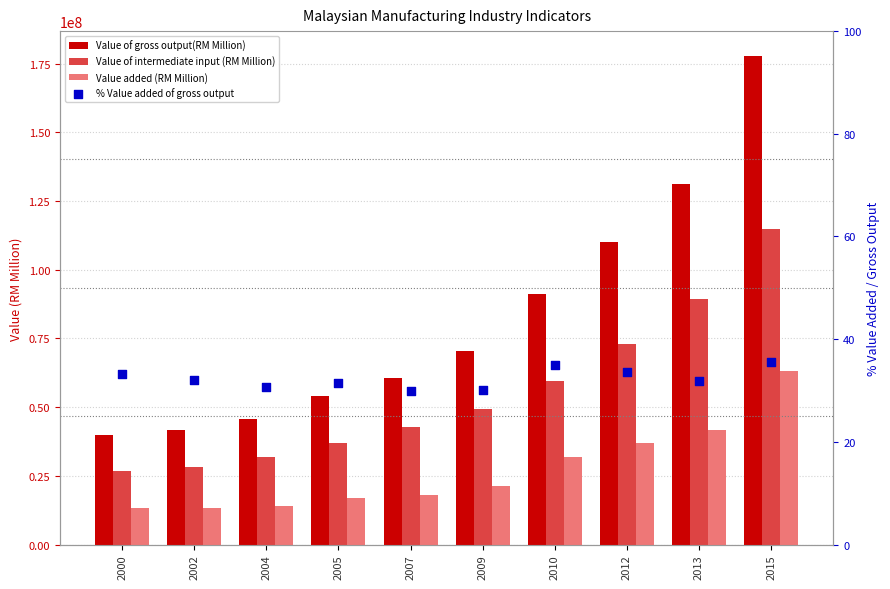

Which series has the largest Y range (max minus min)?

Value of gross output(RM Million)